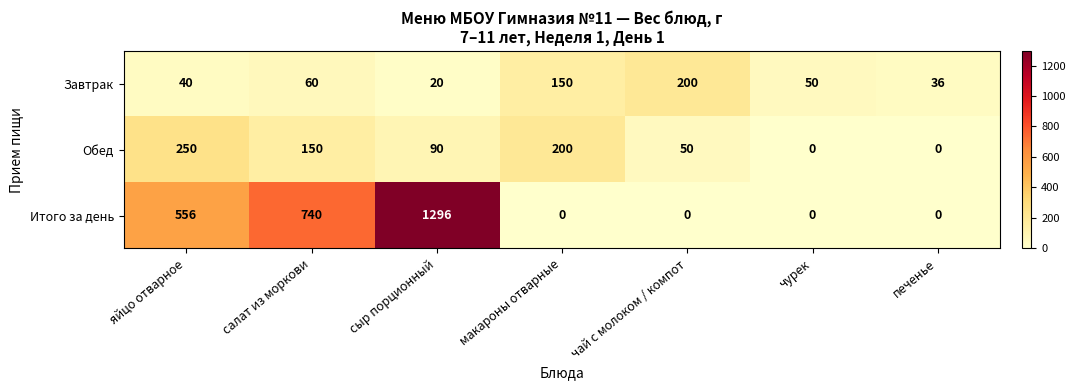

Which label corresponds to the largest value in the chart?

сыр порционный